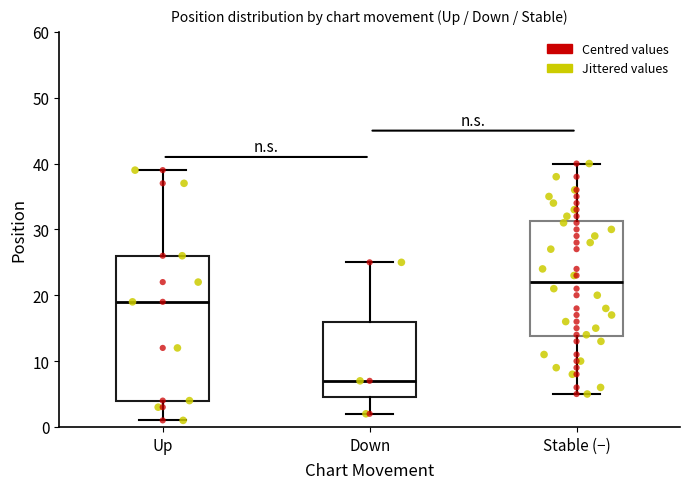

Where does the upper whisker of the box for Up end on the y-axis? The values are not printed on the chart, so give them approximately, as read against the axis.

39